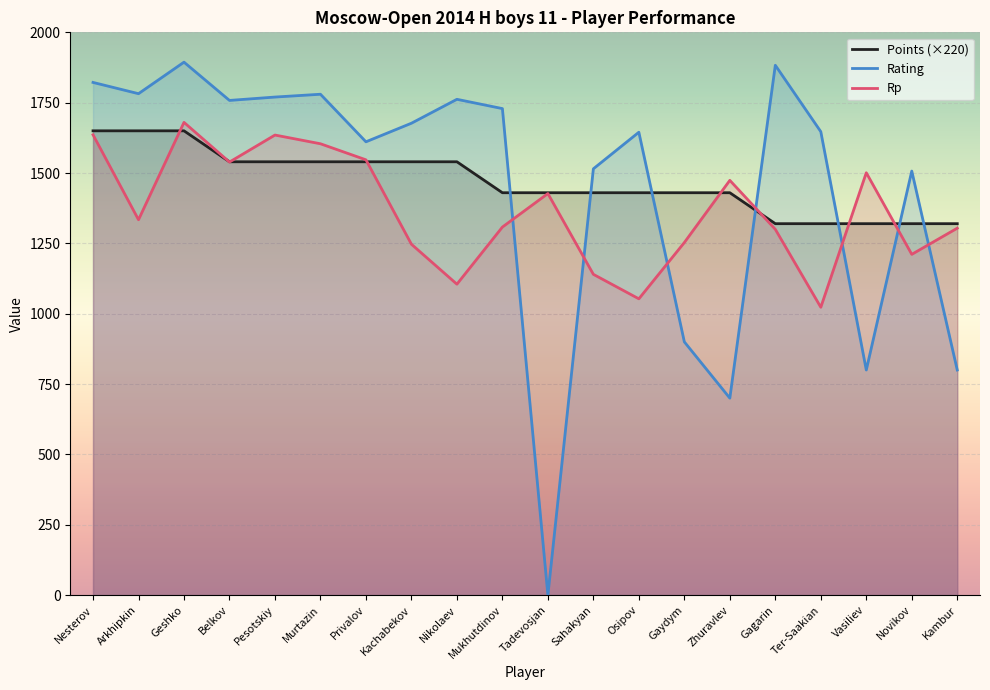

How many lines are shown in the chart?

3